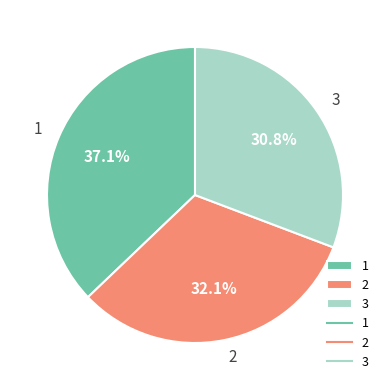

Is there a majority slice in this chart?

No